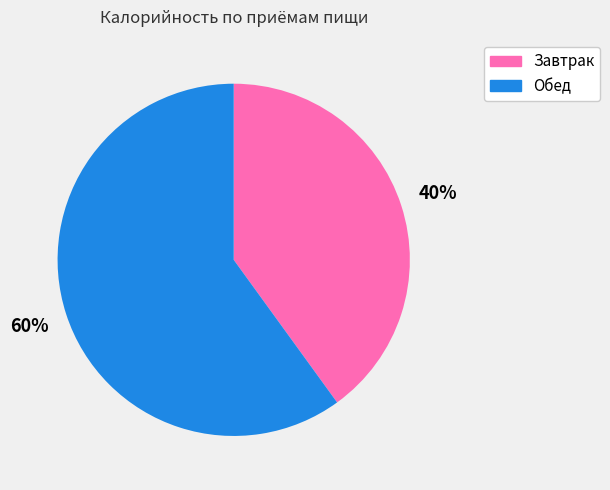

To the nearest percent, what is the difference between the largest and smallest slice percentages?

20%